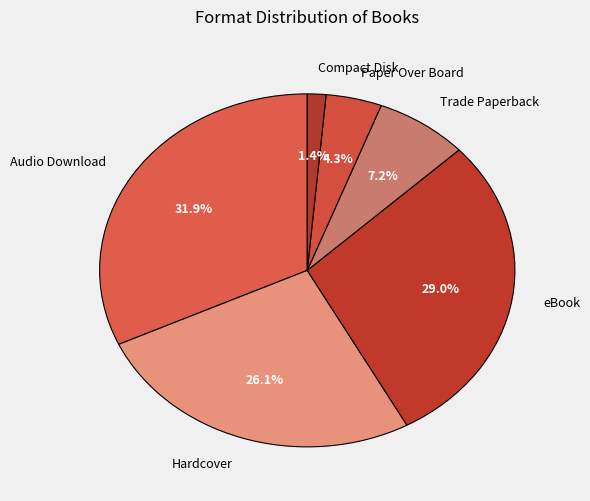

What is the largest slice in the pie chart?

Audio Download